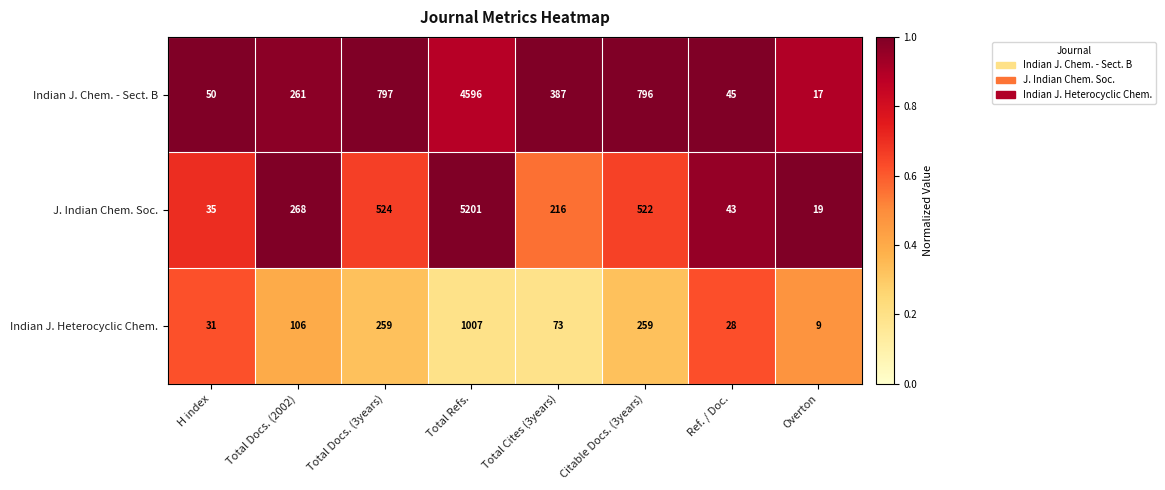

At which label is J. Indian Chem. Soc. closest to 2610?

Total Docs. (3years)